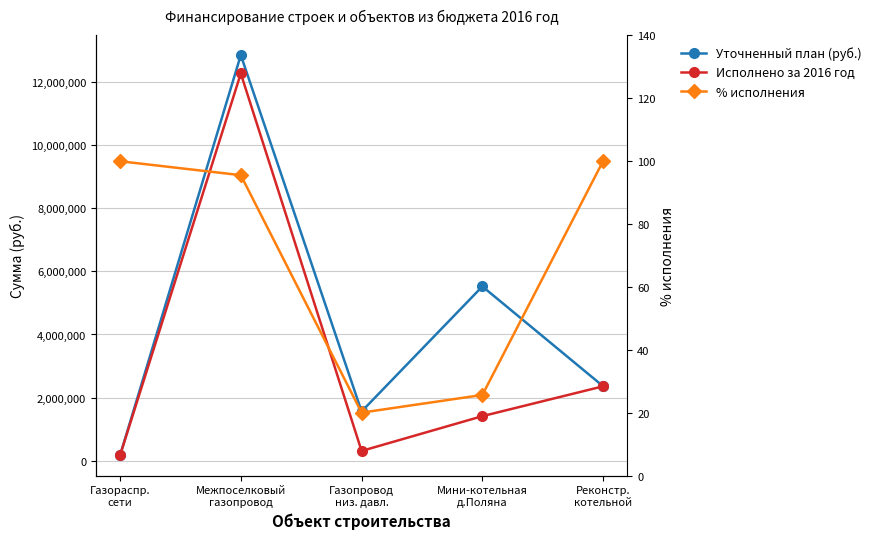

What is the label of the 4th point from the left?

Мини-котельная
д.Поляна